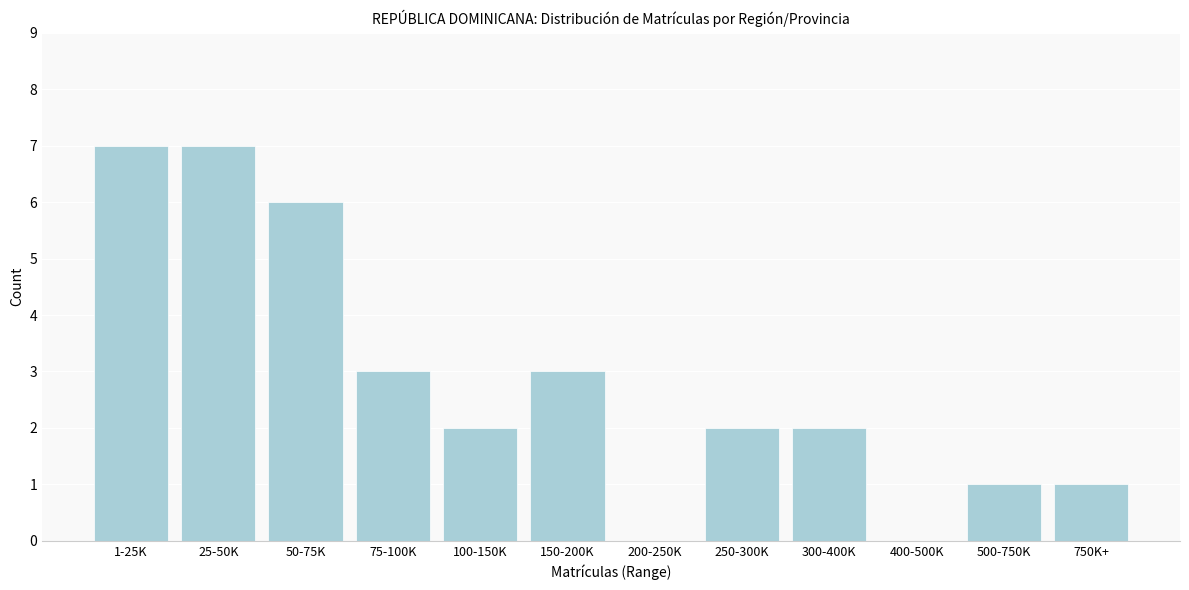

Reading left to right, list all the values displayed in this chart.

1-25K=7	25-50K=7	50-75K=6	75-100K=3	100-150K=2	150-200K=3	200-250K=0	250-300K=2	300-400K=2	400-500K=0	500-750K=1	750K+=1